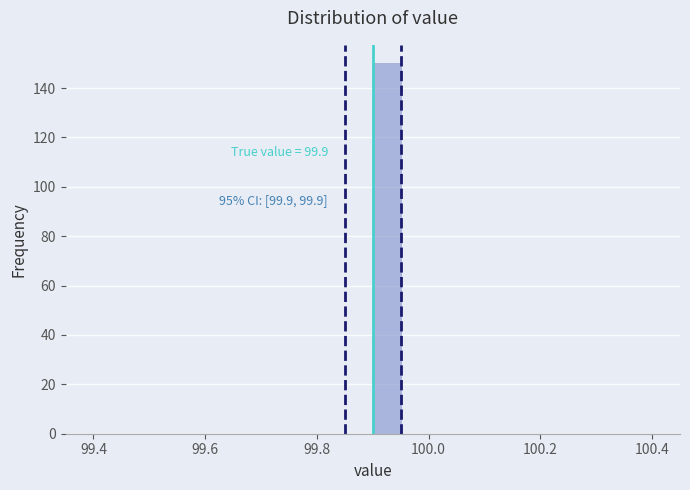

Read against the x-axis, roughly where is the centre of the tallest bar?

99.92